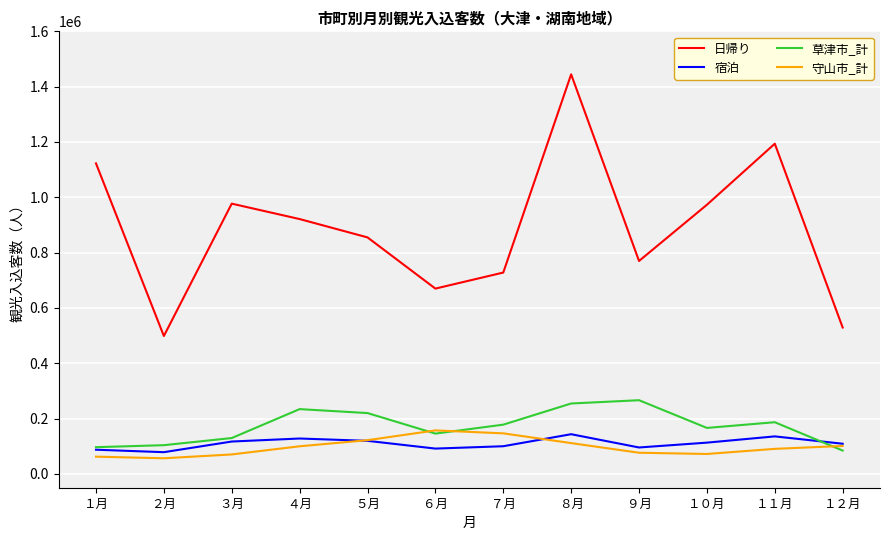

List the series in order of their peak value, lowest first.

宿泊, 守山市_計, 草津市_計, 日帰り